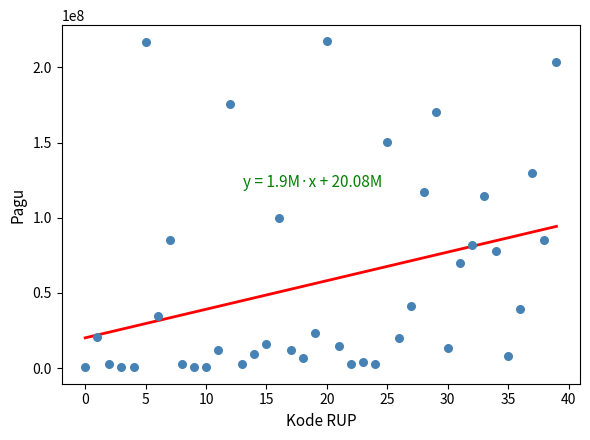

What Y value in the scatter plot is closest to 108830000?

114296000